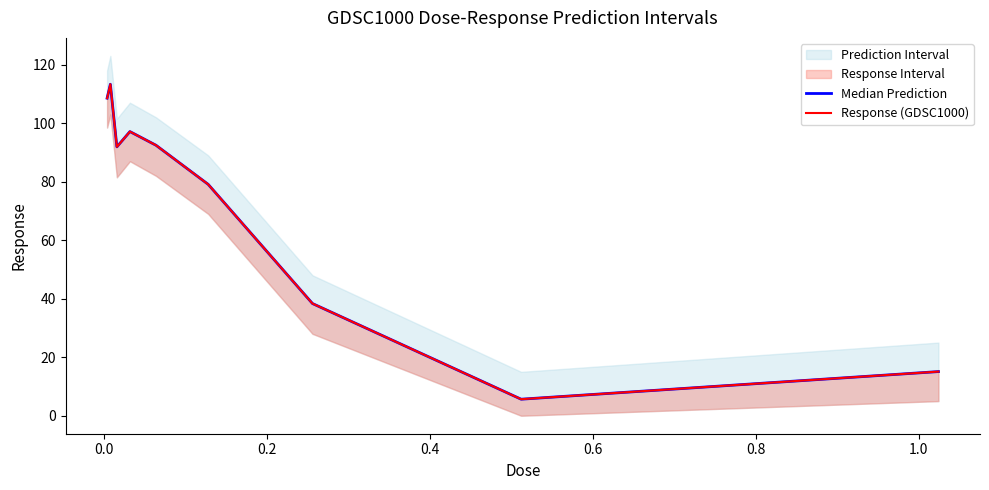

In Response (GDSC1000), how many points are higher than both neighbors (excluding endpoints)?

2